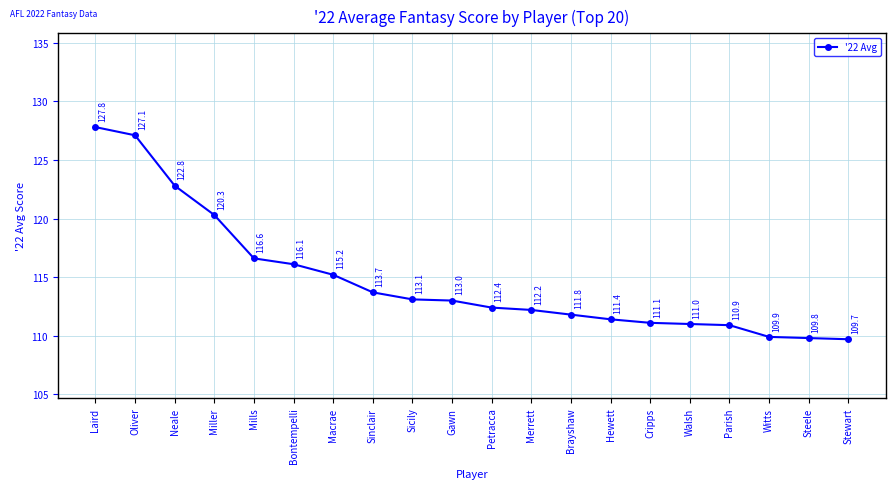

Reading left to right, what are all the values shown in this chart?

Laird=127.8	Oliver=127.1	Neale=122.8	Miller=120.3	Mills=116.6	Bontempelli=116.1	Macrae=115.2	Sinclair=113.7	Sicily=113.1	Gawn=113.0	Petracca=112.4	Merrett=112.2	Brayshaw=111.8	Hewett=111.4	Cripps=111.1	Walsh=111.0	Parish=110.9	Witts=109.9	Steele=109.8	Stewart=109.7